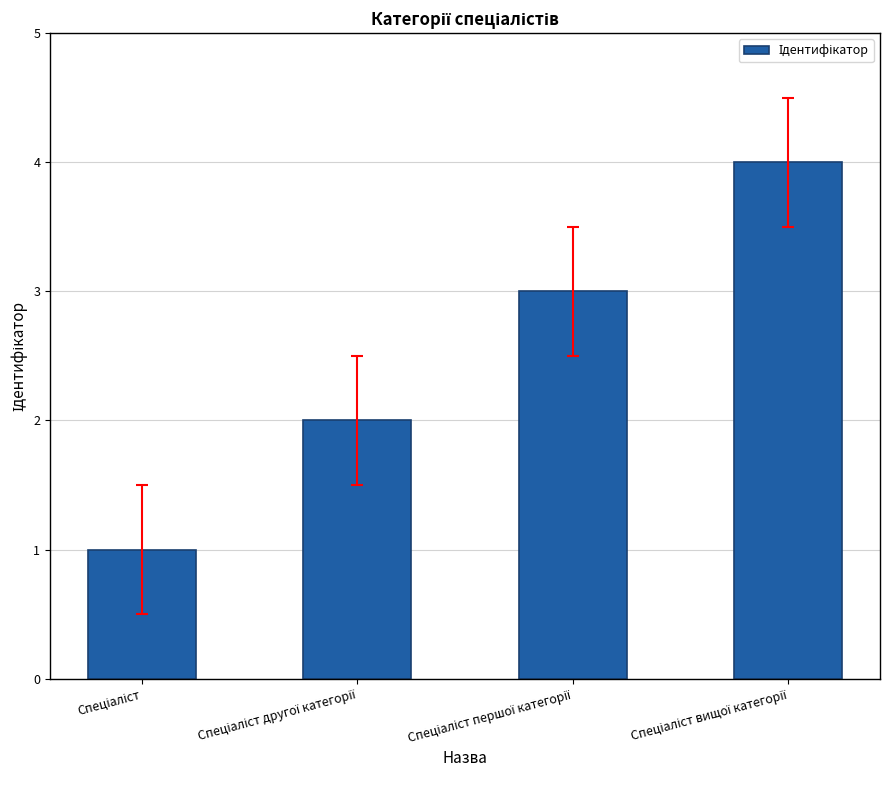

What is the difference between the maximum and minimum values?

3